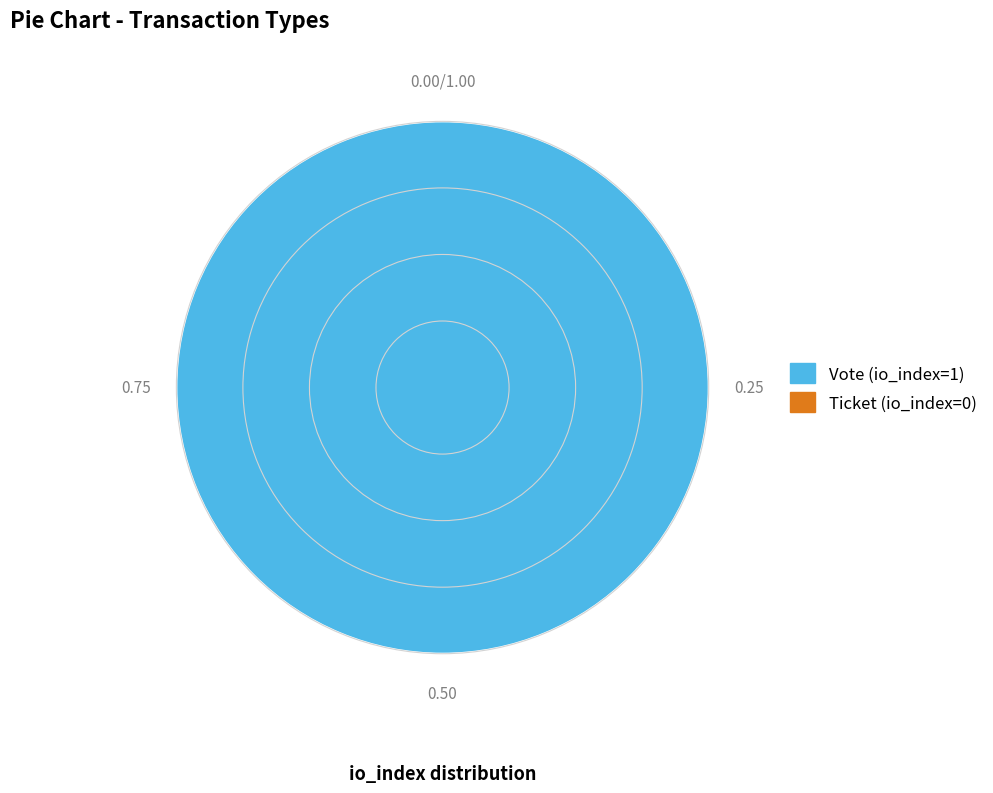

Is there a majority slice in this chart?

Yes